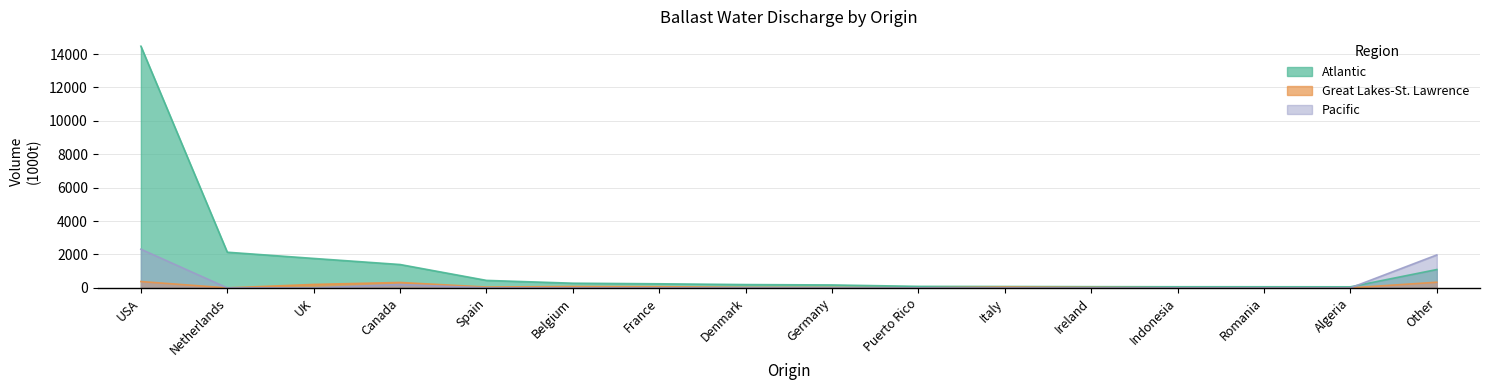

What is the total value across all series at France?

317